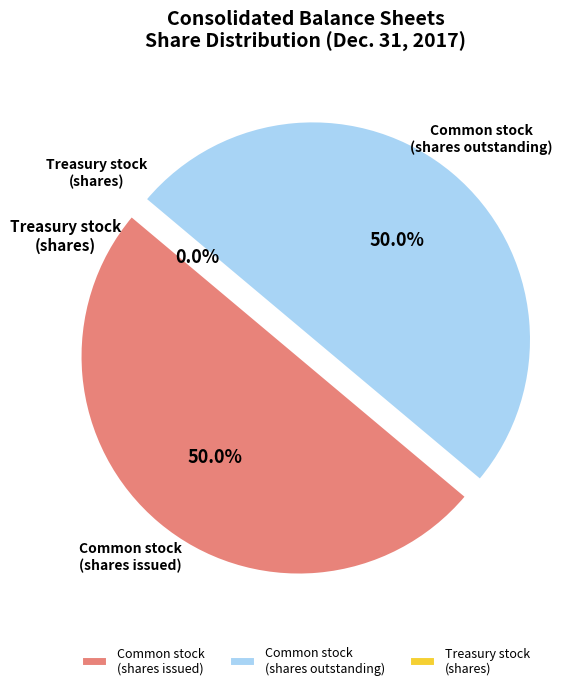

What is the smallest slice in the pie chart?

Treasury stock, shares